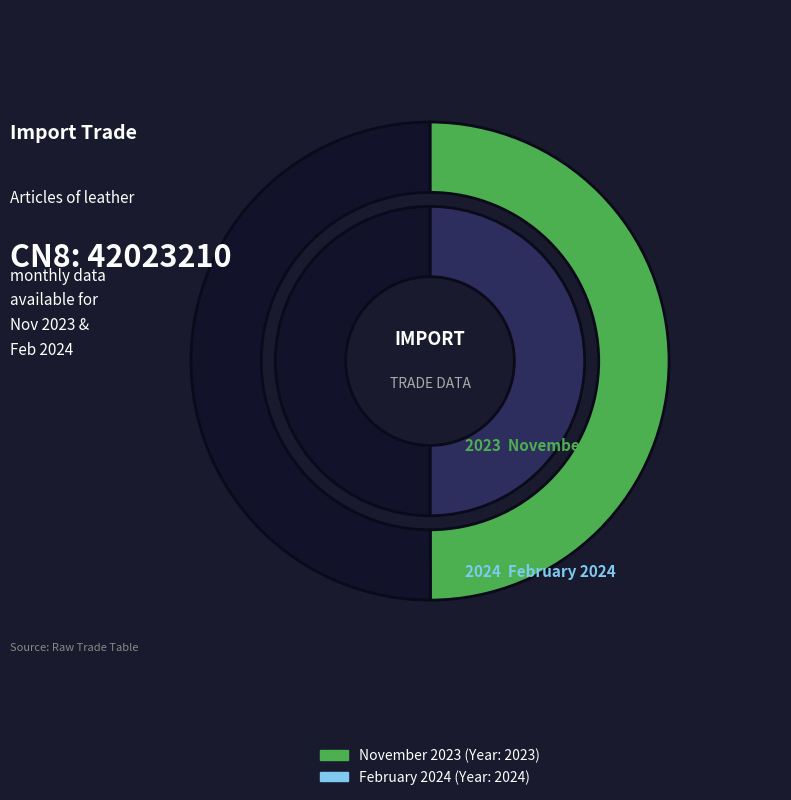

The February 2024 slice represents 62% of the pie. True or false?

False